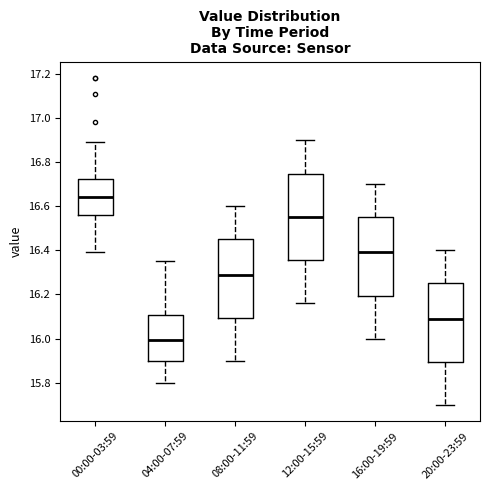

Reading left to right, read every box against the y-axis: the position of its median line, the range the box covers, and the ends of its whiskers. The values are not printed on the chart, so give them approximately, as read against the axis.

00:00-03:59: median 16.64, box 16.56 to 16.72, whiskers 16.40 to 16.90
04:00-07:59: median 16.00, box 15.90 to 16.10, whiskers 15.80 to 16.36
08:00-11:59: median 16.30, box 16.10 to 16.46, whiskers 15.90 to 16.60
12:00-15:59: median 16.56, box 16.36 to 16.74, whiskers 16.16 to 16.90
16:00-19:59: median 16.40, box 16.20 to 16.56, whiskers 16.00 to 16.70
20:00-23:59: median 16.10, box 15.90 to 16.26, whiskers 15.70 to 16.40